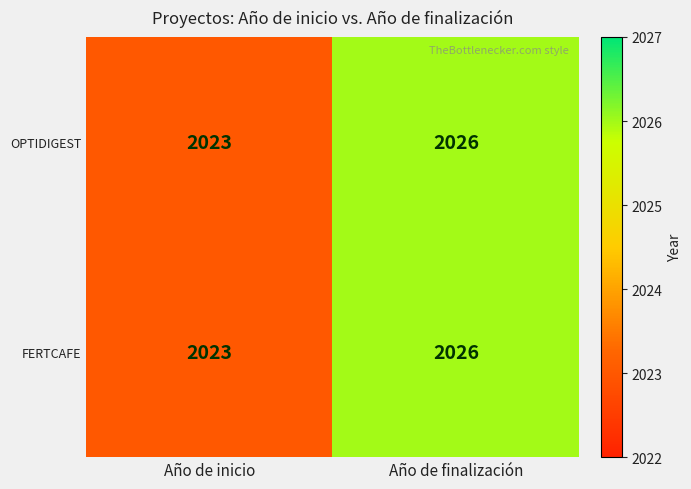

Which label corresponds to the largest value in the chart?

Año de finalización